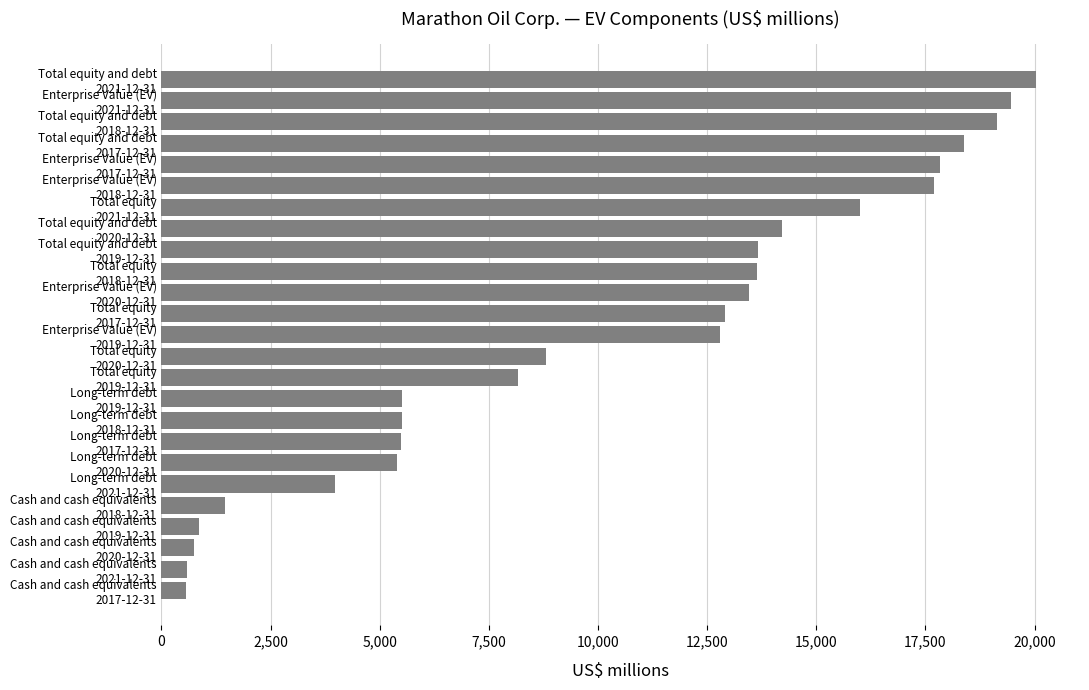

What is the sum of all values?

256293